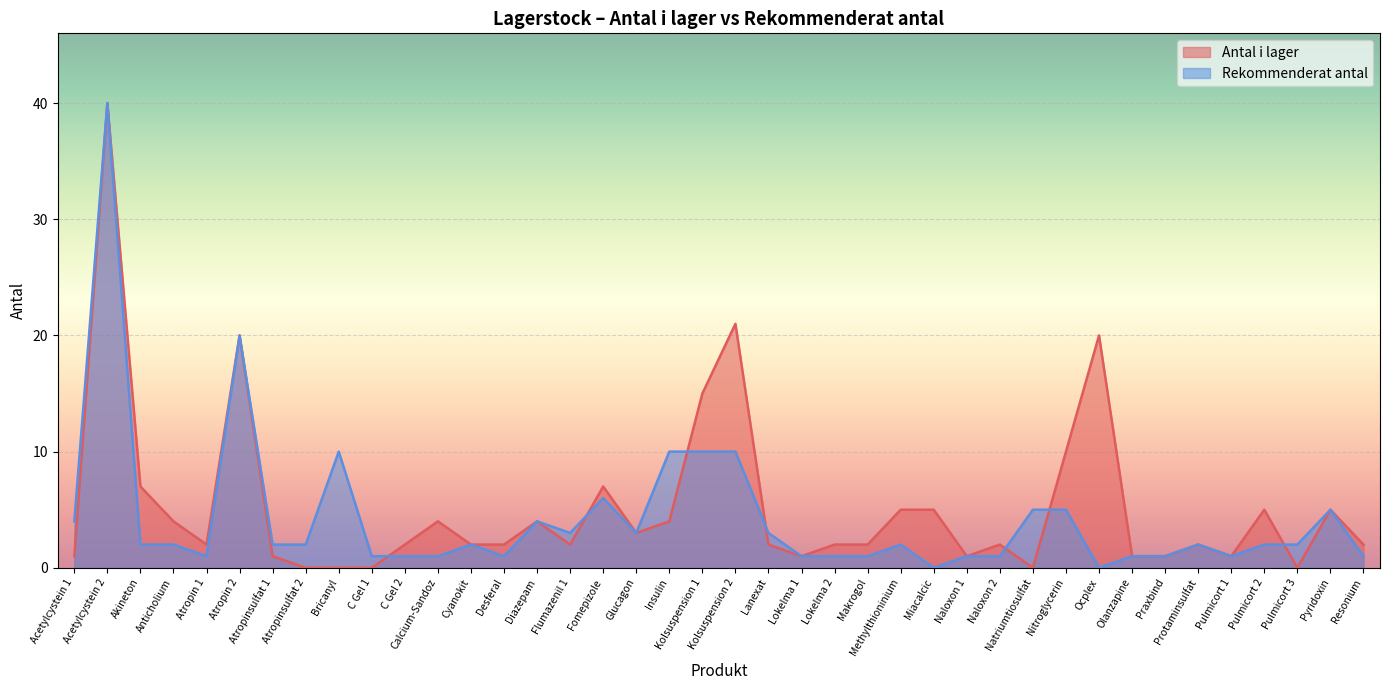

What is the label of the 19th point from the left?

Insulin